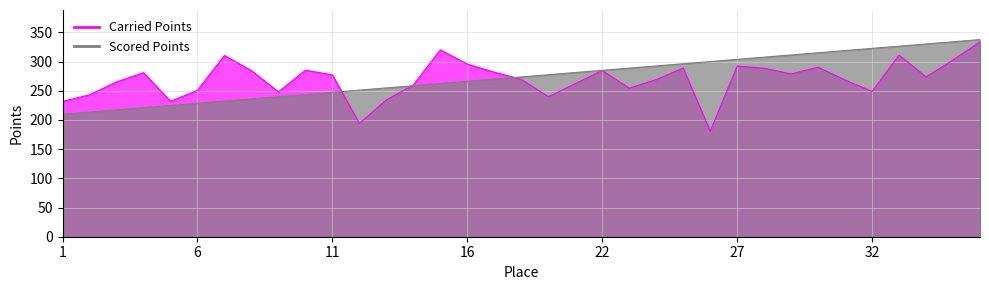

How many values in the Scored Points series are below 273?

17